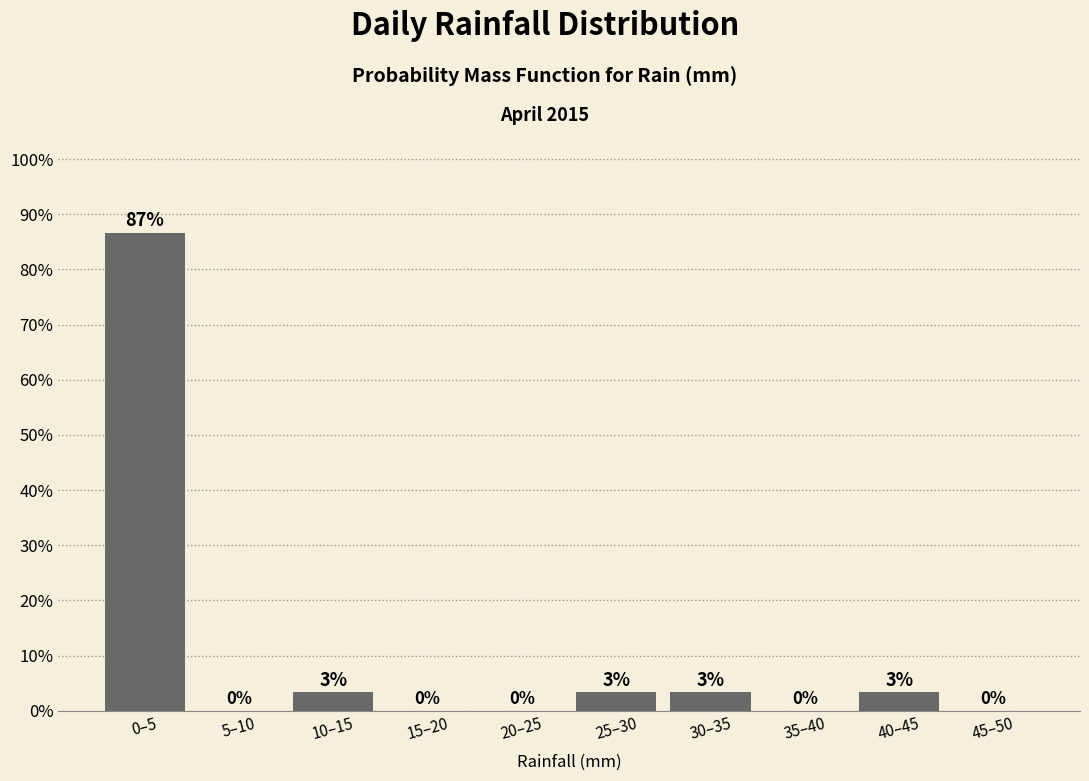

True or false: the data shows 0.0 at 35–40.

True